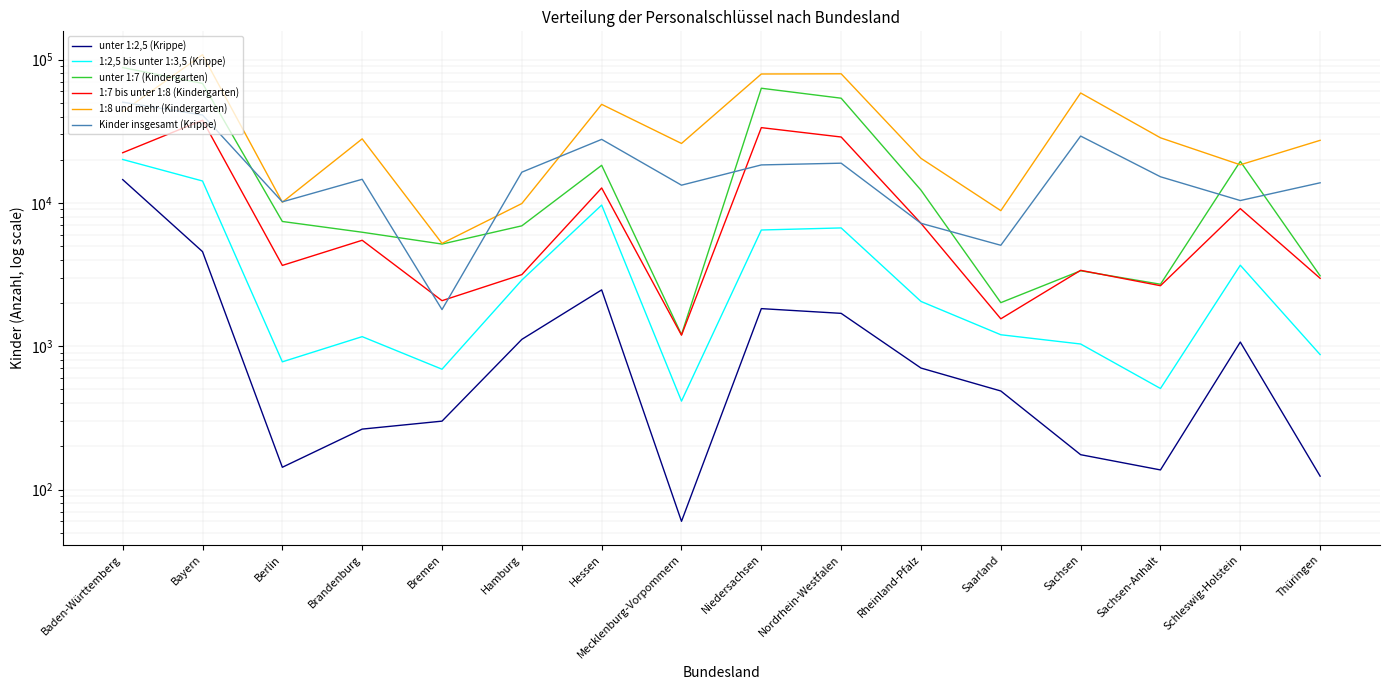

Where is the first local maximum for Kinder insgesamt (Krippe)?

Brandenburg